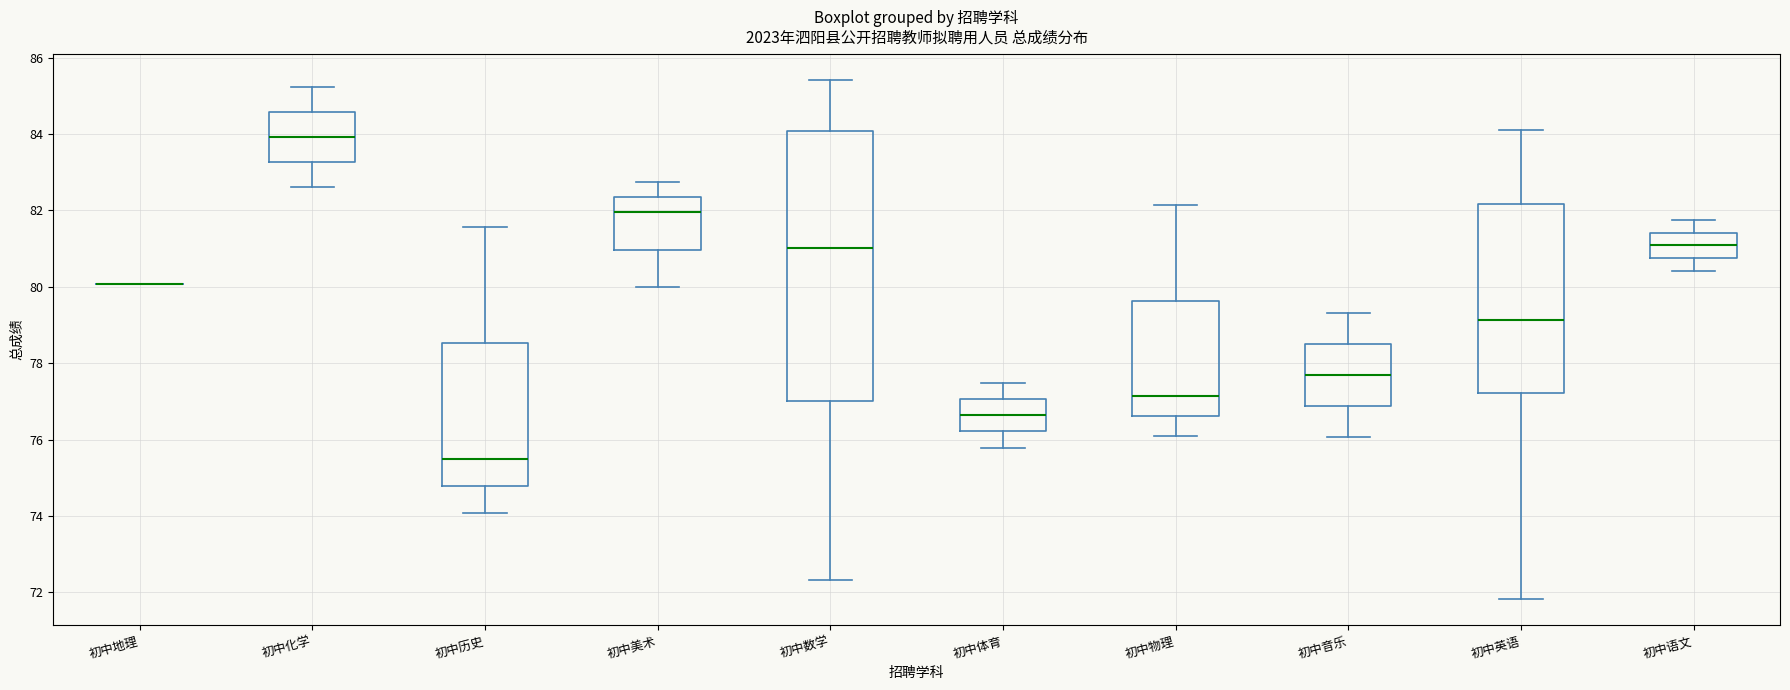

Which box is the tallest, from its lower edge to its upper edge?

初中数学